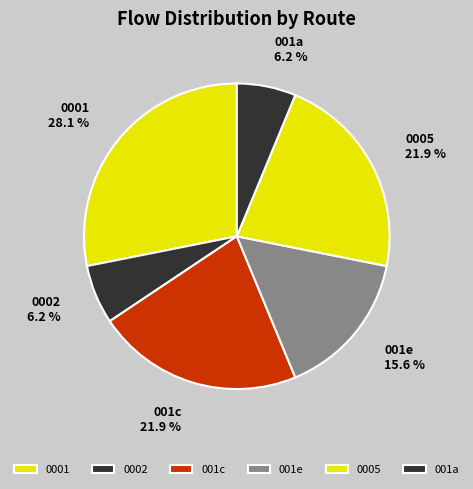

Which has a higher value, 001e or 0005?

0005